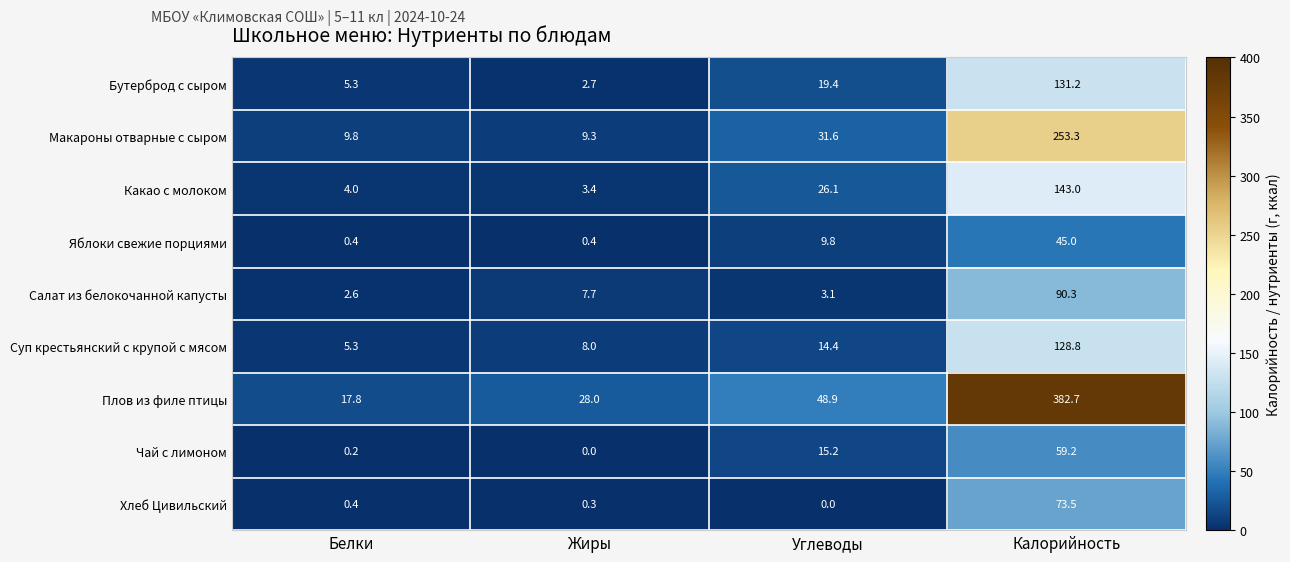

Is the value of Яблоки свежие порциями at Калорийность greater than the value of Бутерброд с сыром at Белки?

Yes